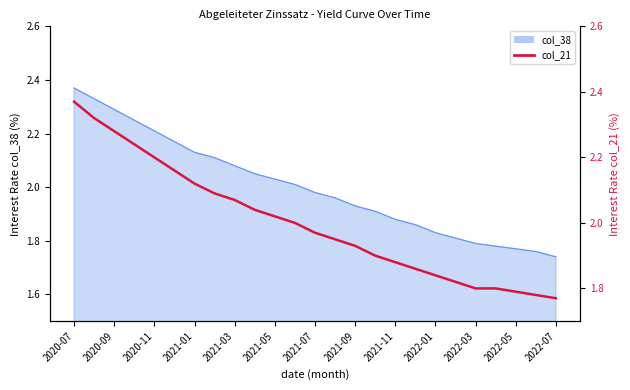

Does the chart have visible grid lines?

No